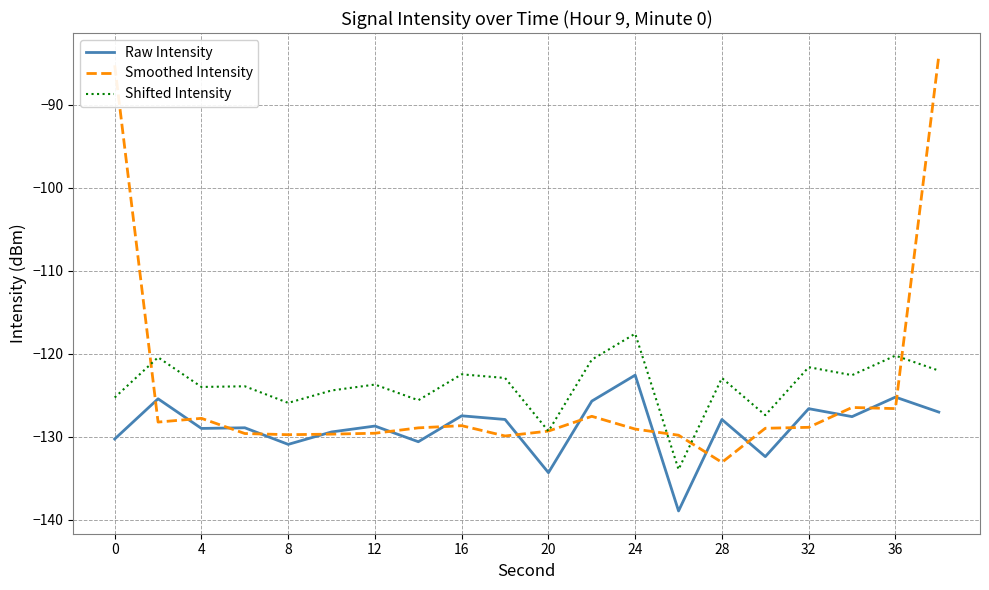

What is the highest value of the Smoothed Intensity series?

-84.1